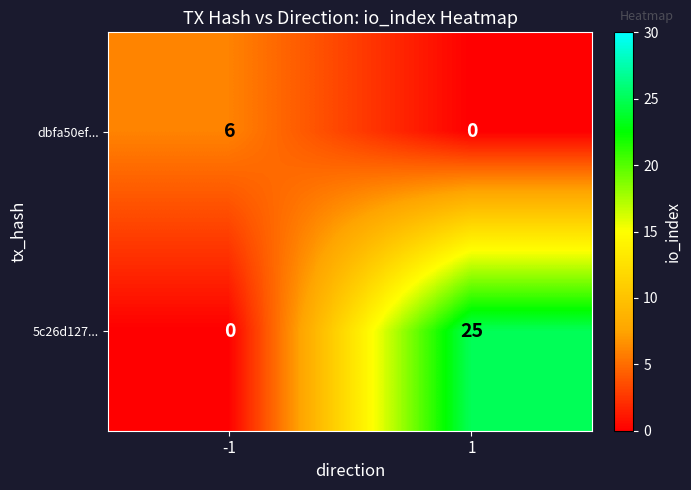

At 1, list the series in order from largest to smallest.

5c26d127..., dbfa50ef...